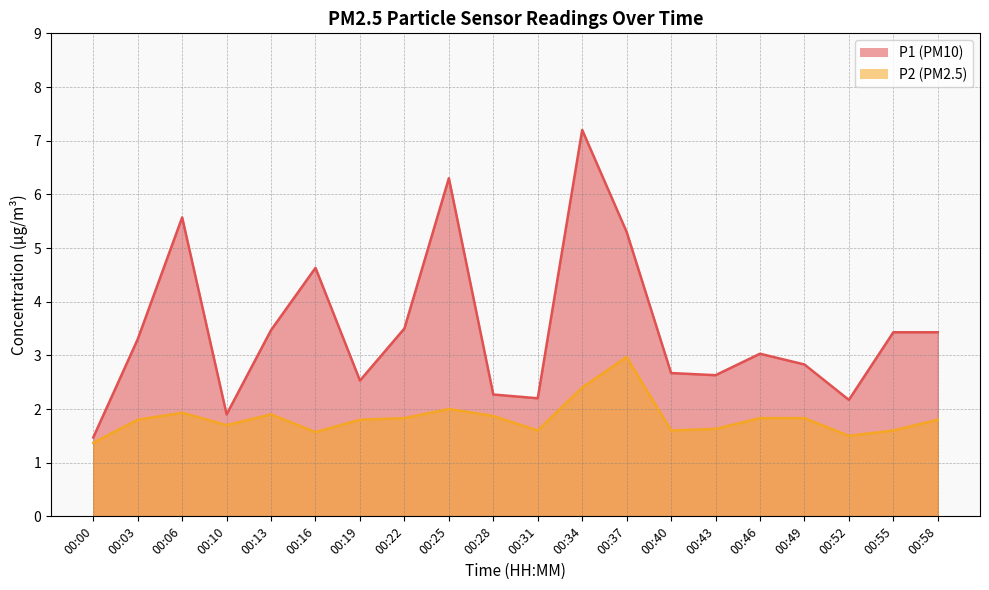

What is the difference between the highest and lowest values at 00:40?

1.1